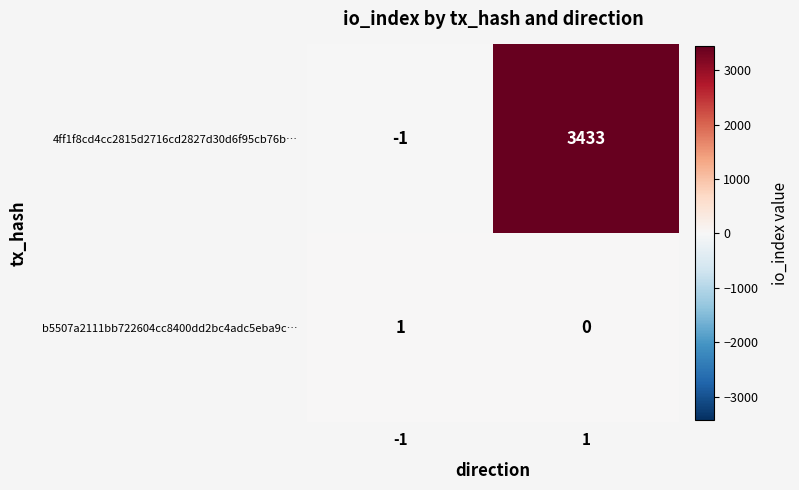

Rank the series at -1 from lowest to highest value.

4ff1f8cd4cc2815d2716cd2827d30d6f95cb76b…, b5507a2111bb722604cc8400dd2bc4adc5eba9c…